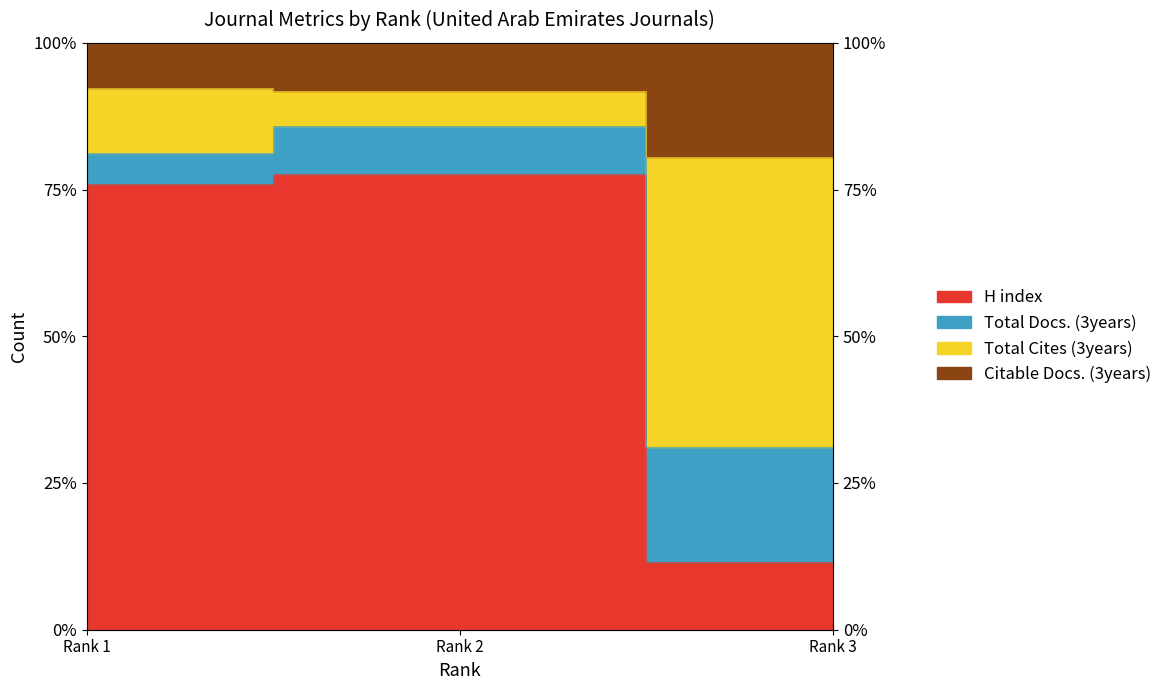

Which category has the lowest value in the H index series?

Rank 3